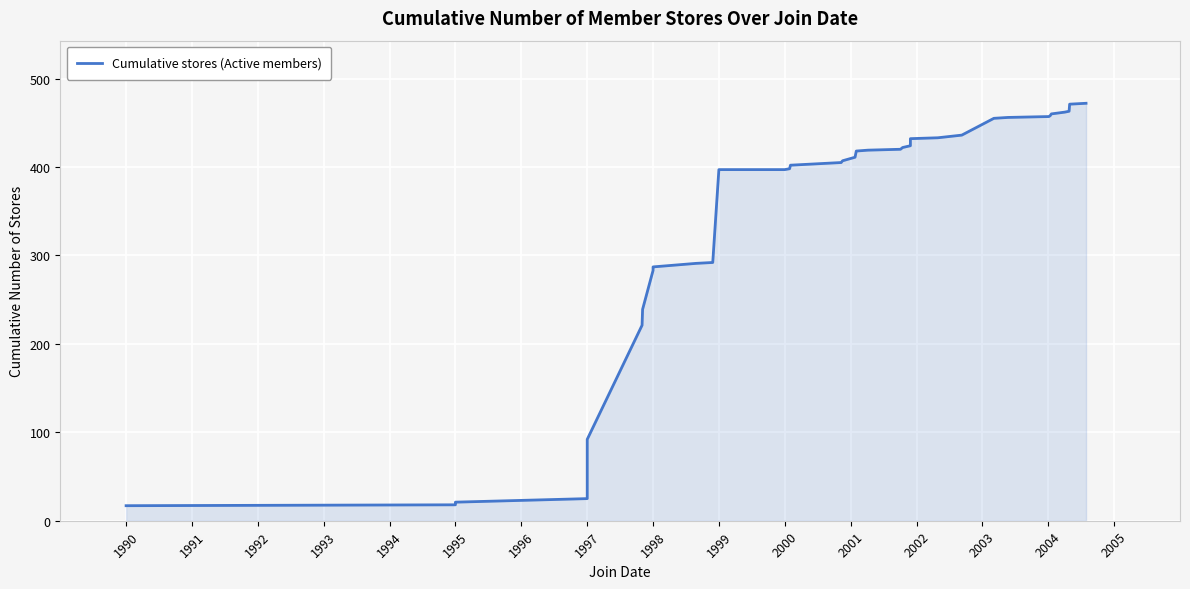

Which label corresponds to the smallest value in the chart?

1990